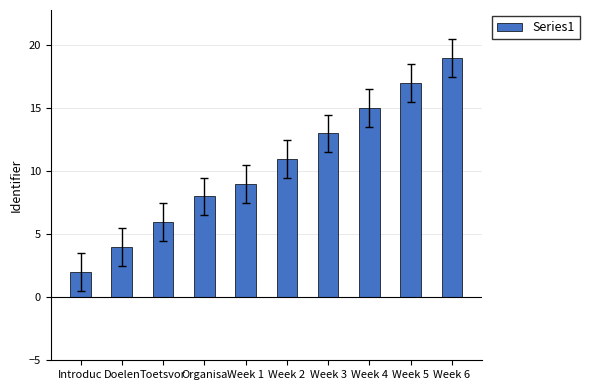

Which category has the lowest value across all series?

Introduc